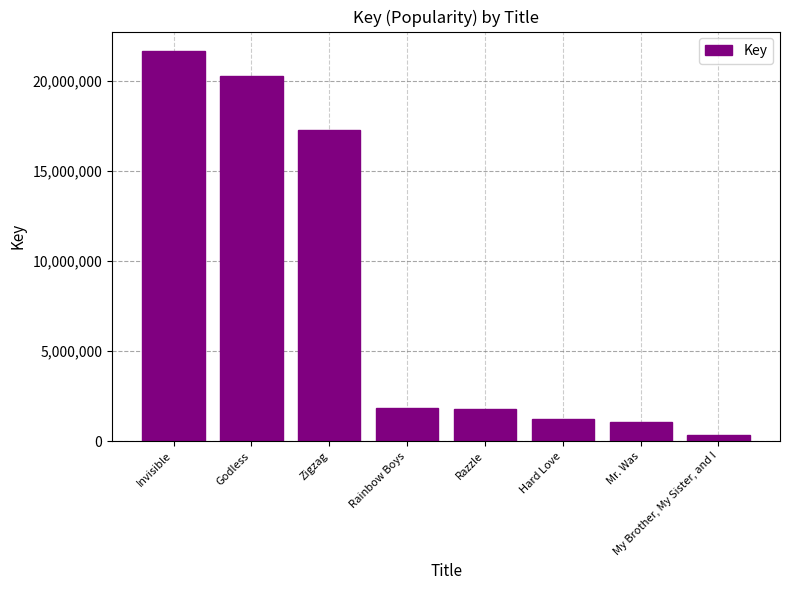

How many bars are there in total?

8